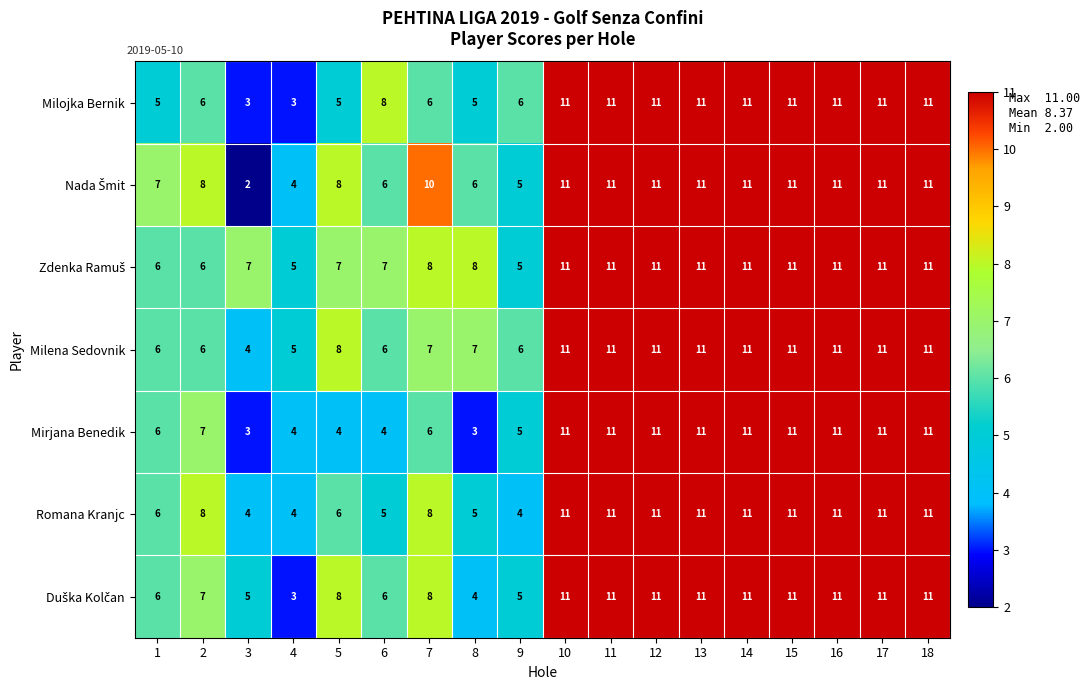

What is the difference between the maximum and minimum values in the Mirjana Benedik series?

8